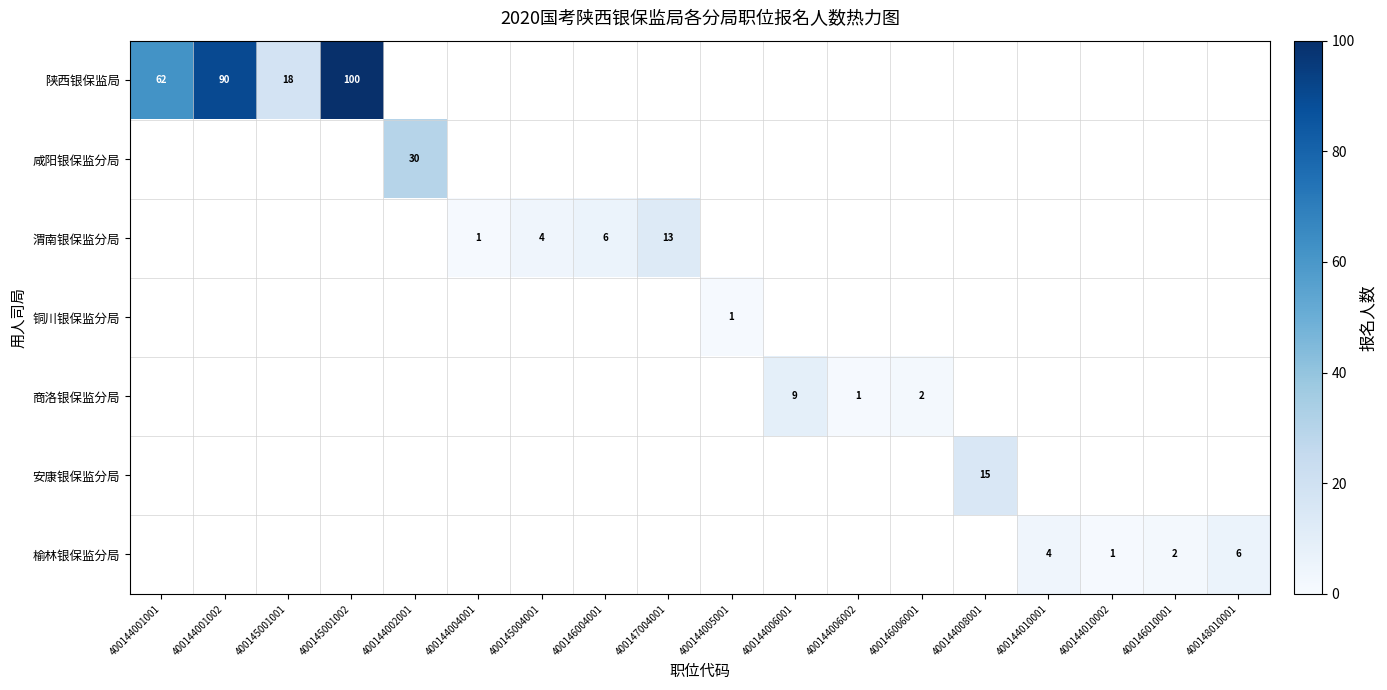

The 铜川银保监分局 series shows 2 at 400144005001. True or false?

False